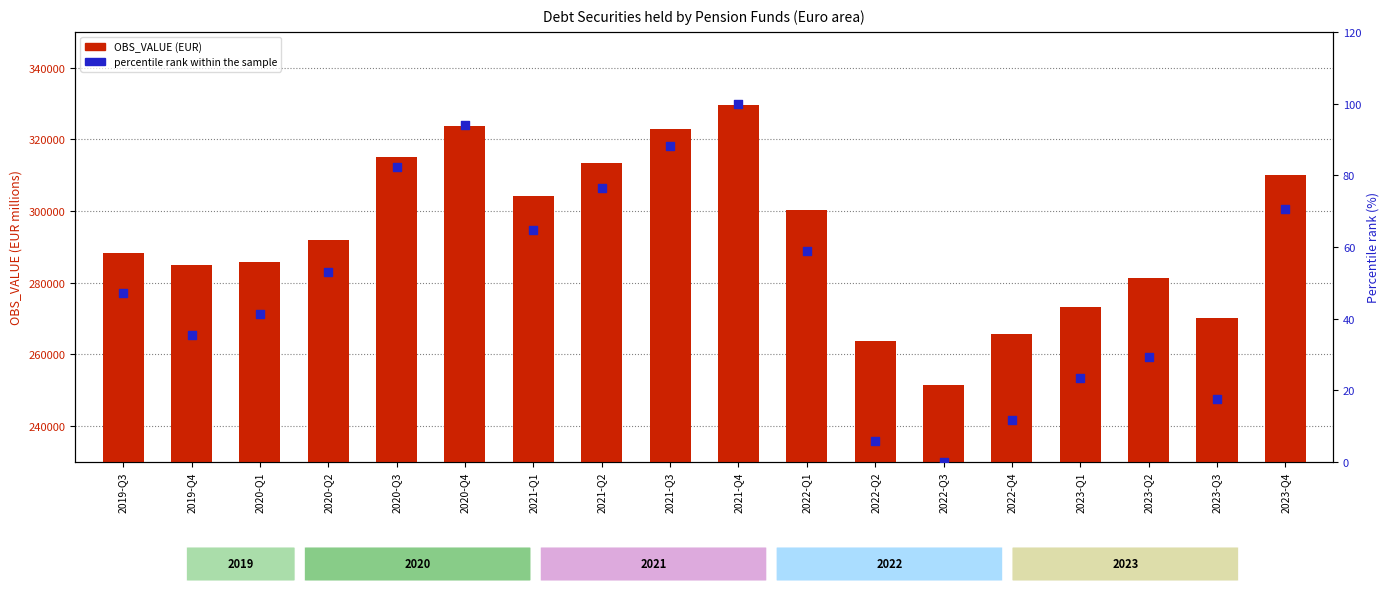

Is the value of OBS_VALUE at 2020-Q4 greater than the value of percentile rank within the sample at 2023-Q2?

Yes